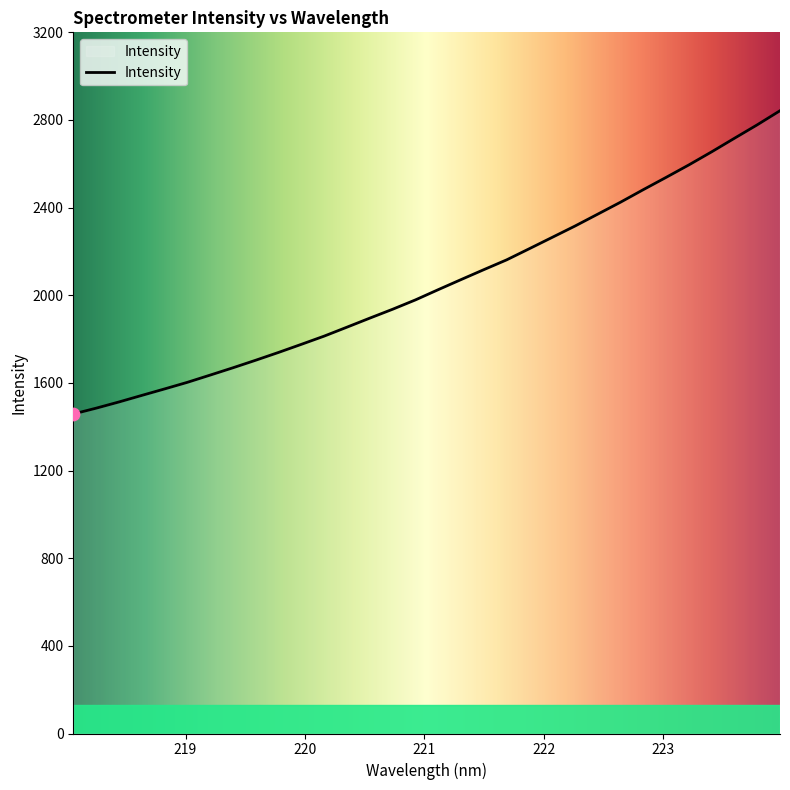

What is the difference between the maximum and minimum values?

1384.0